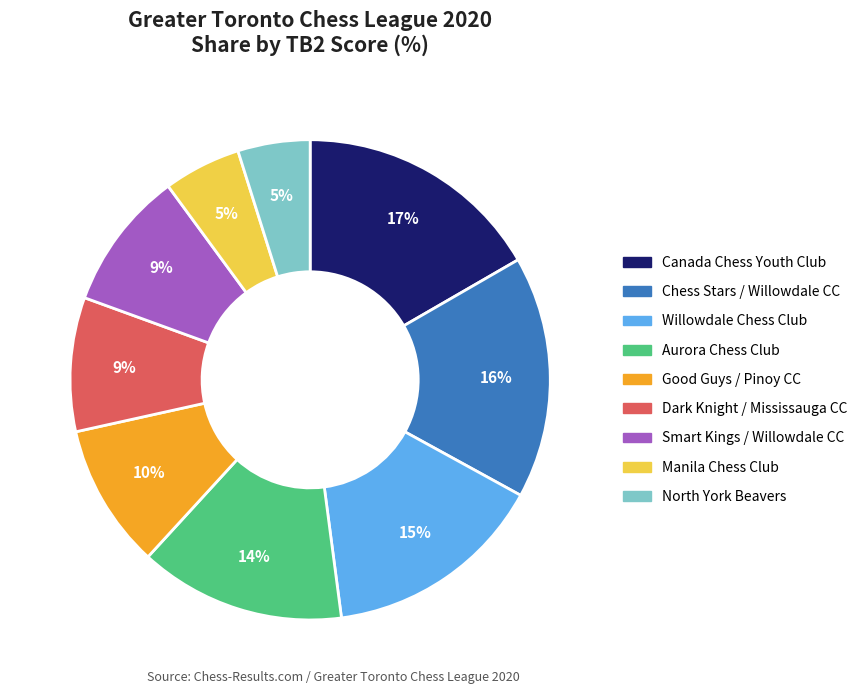

Between Manila Chess Club and Smart Kings / Willowdale CC, which is larger?

Smart Kings / Willowdale CC